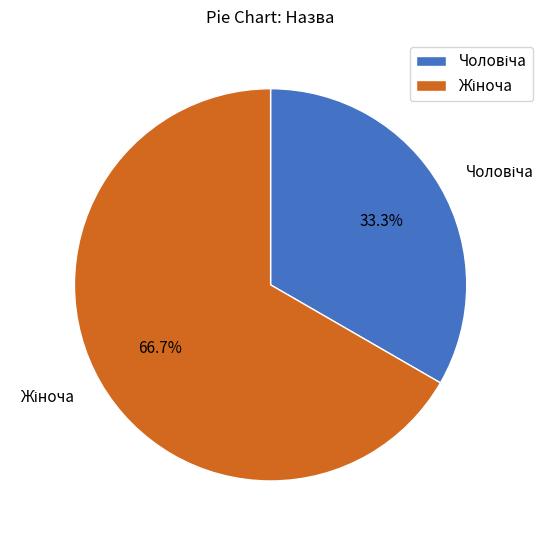

Does any single category account for the majority?

Yes